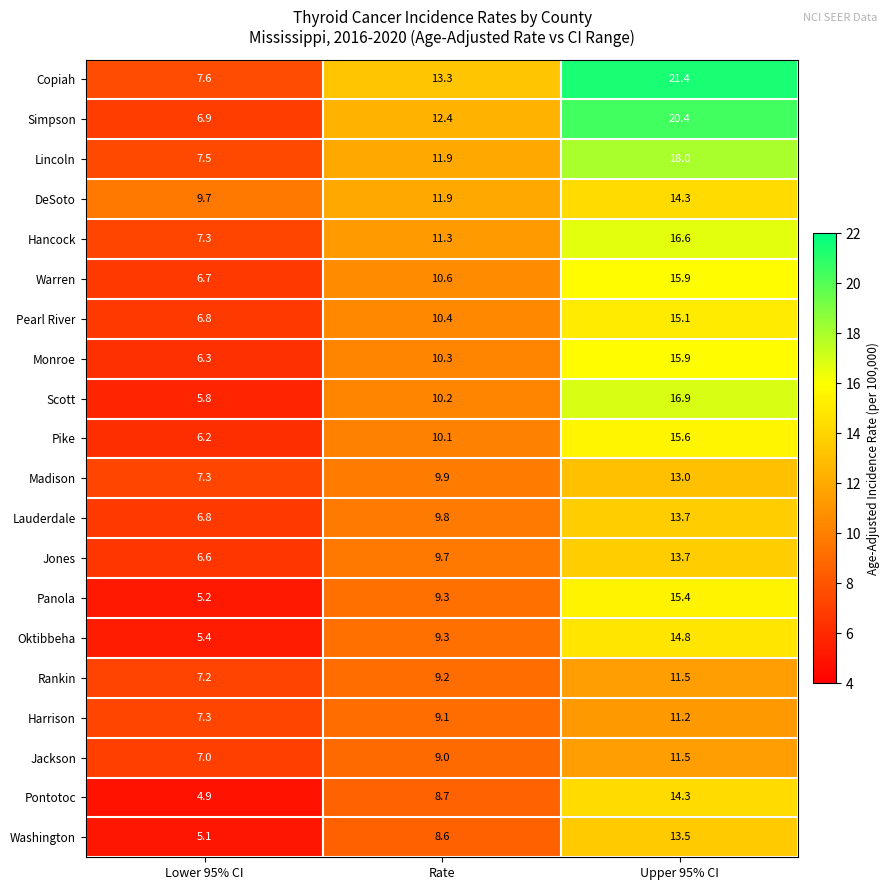

How many series are shown in this chart?

20